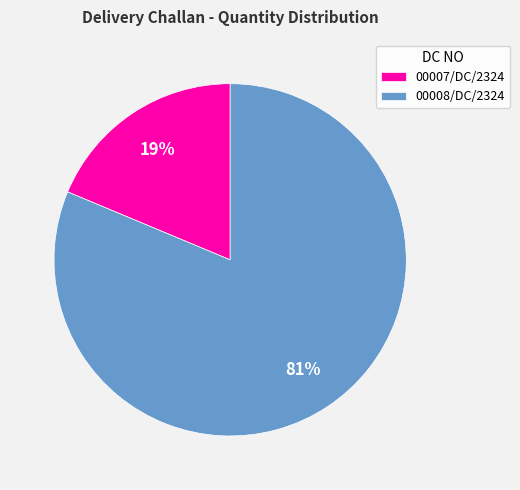

To the nearest percent, what is the combined percentage of 00007/DC/2324 and 00008/DC/2324?

100%